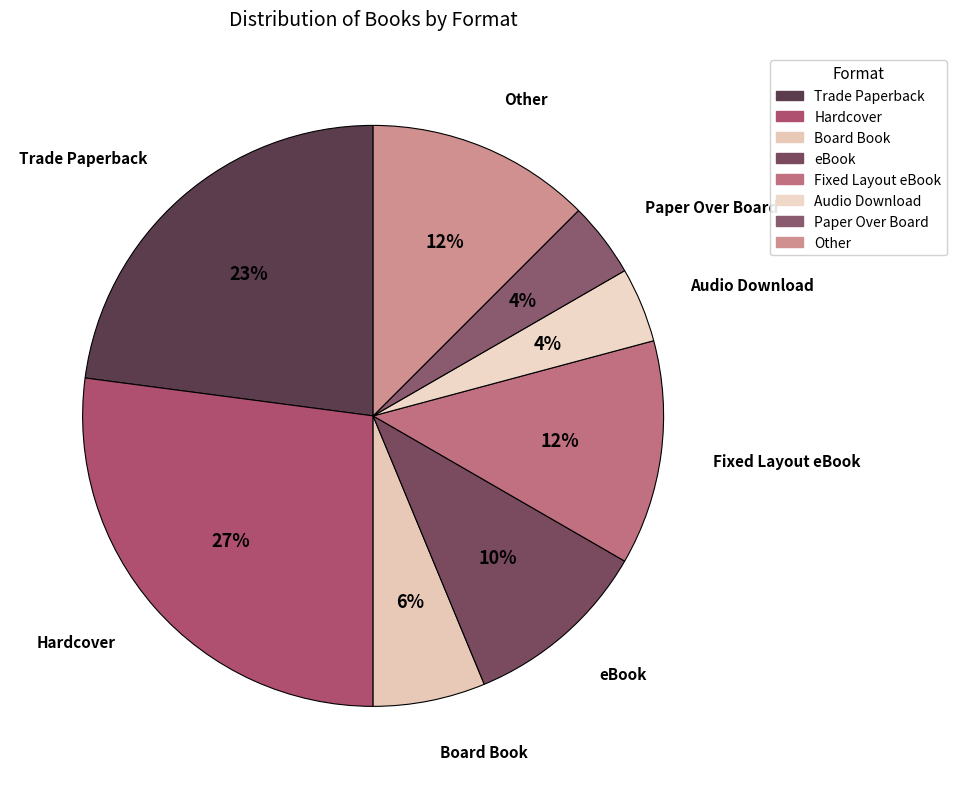

How many segments does this pie chart have?

8